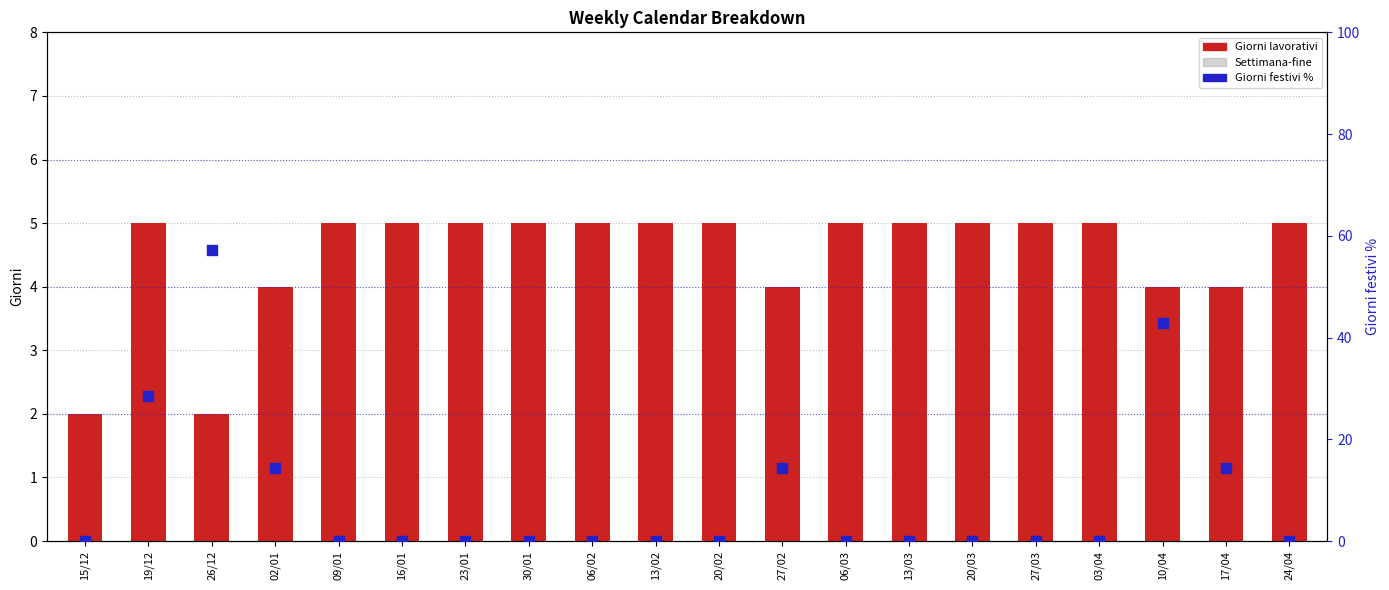

Which series contains the highest Y value?

Giorni festivi %